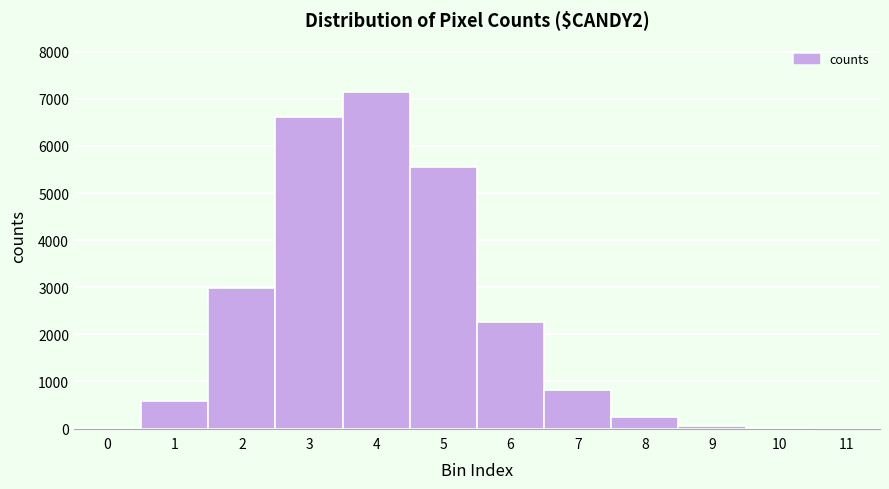

Reading left to right, transcribe this chart: for each bar, give the range it covers on the x-axis and its height. The values are not printed on the chart, so give them approximately, as read against the axis.

-0.5 to 0.5: under 100
0.5 to 1.5: 600
1.5 to 2.5: 3000
2.5 to 3.5: 6600
3.5 to 4.5: 7100
4.5 to 5.5: 5500
5.5 to 6.5: 2300
6.5 to 7.5: 800
7.5 to 8.5: 300
8.5 to 9.5: under 100
9.5 to 10.5: under 100
10.5 to 11.5: under 100